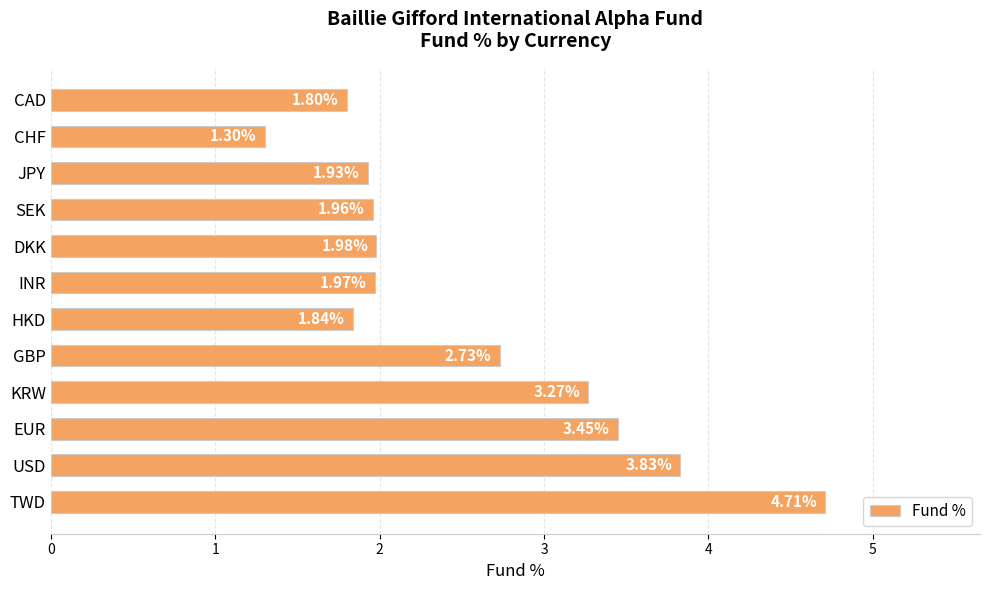

Which label corresponds to the smallest value in the chart?

CHF